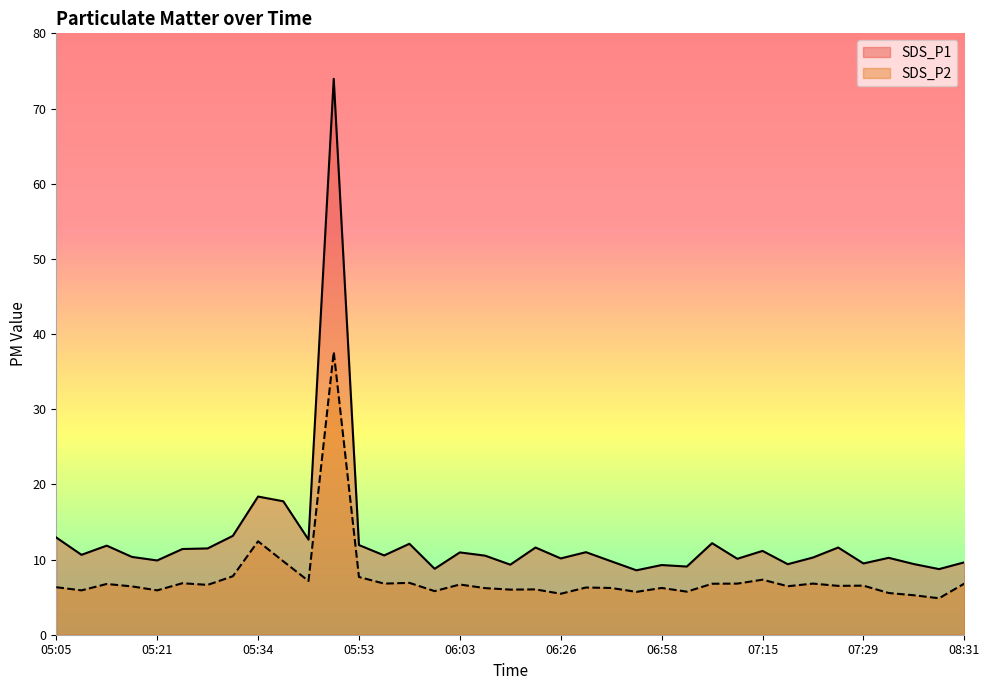

What are all the series names shown in the legend?

SDS_P1, SDS_P2